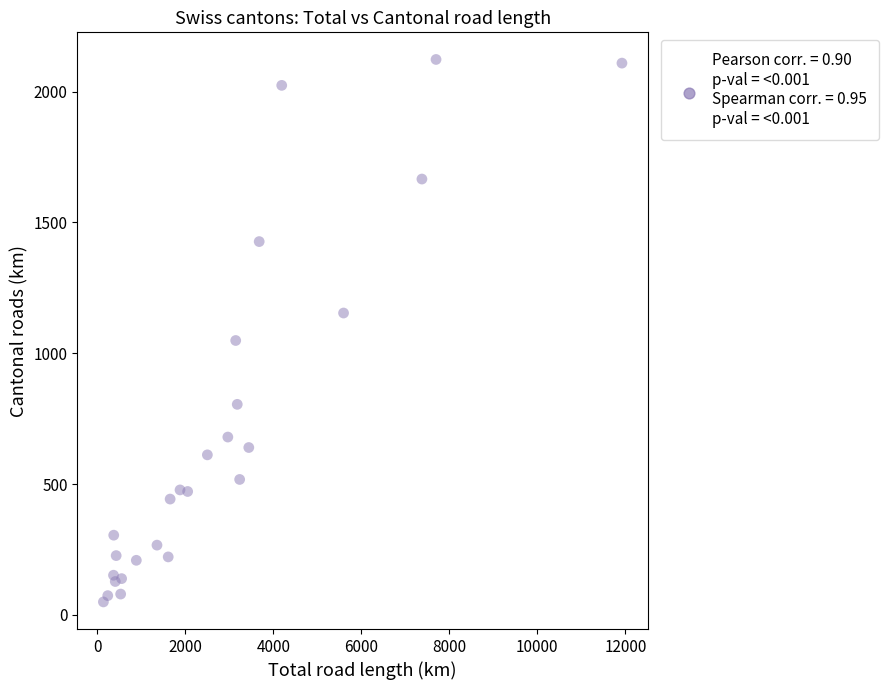

What is the range of Y values (max minus min)?

2073